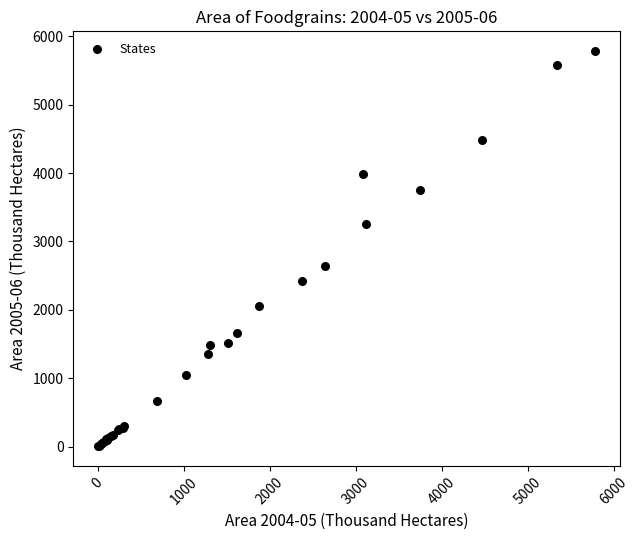

What Y value in the scatter plot is closest to 2895?

2642.0